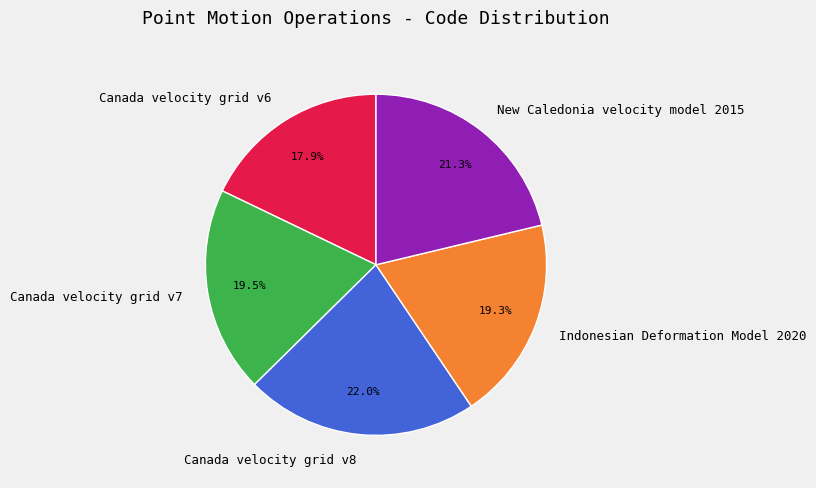

Count the number of slices in the pie.

5